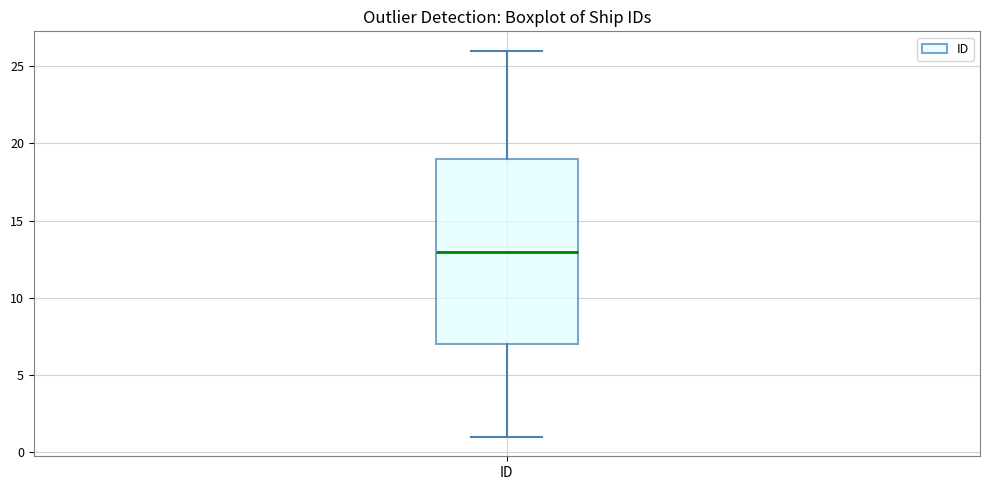

Where is the lower edge of the box for ID on the y-axis? The values are not printed on the chart, so give them approximately, as read against the axis.

7